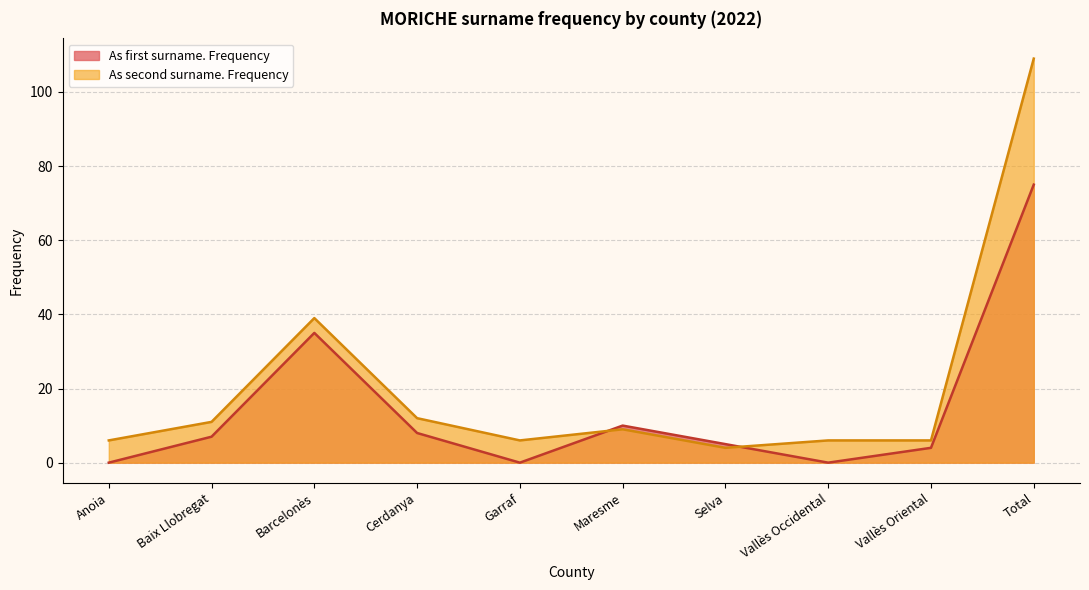

How many lines are shown in the chart?

2